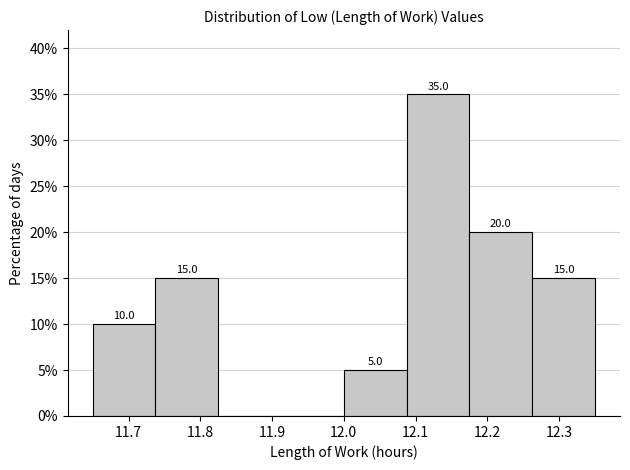

Over which range of the x-axis is the bar tallest?

12.09 to 12.18